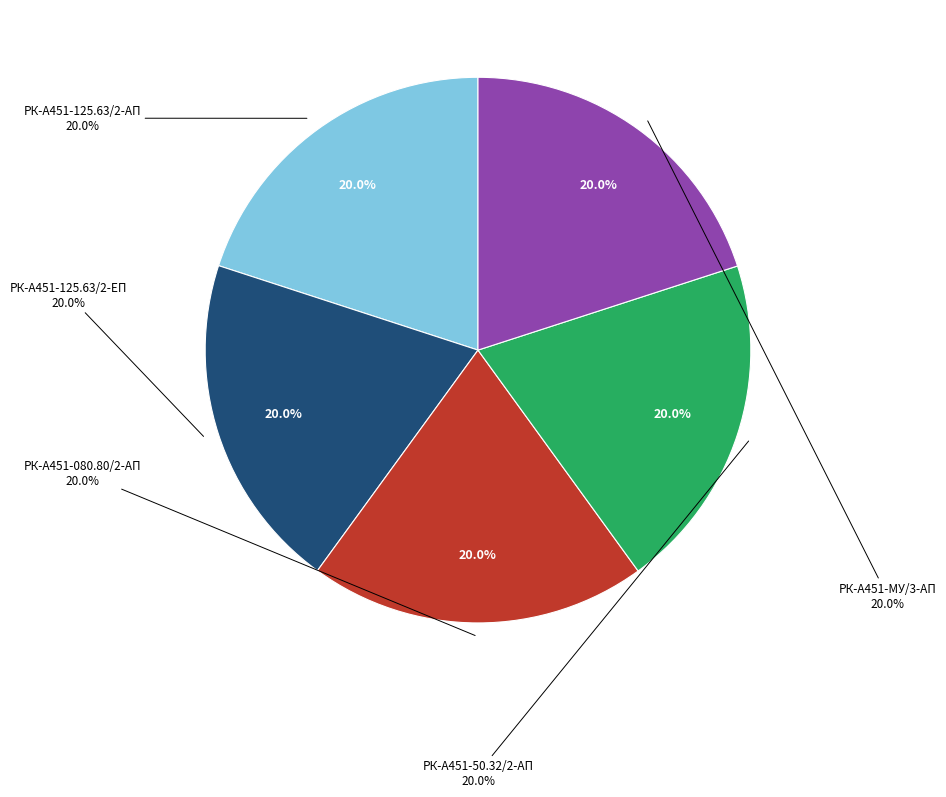

Rank the categories by value from lowest to highest.

РК-А451-125.63/2-АП, РК-А451-125.63/2-ЕП, РК-А451-080.80/2-АП, РК-А451-50.32/2-АП, РК-А451-МУ/3-АП